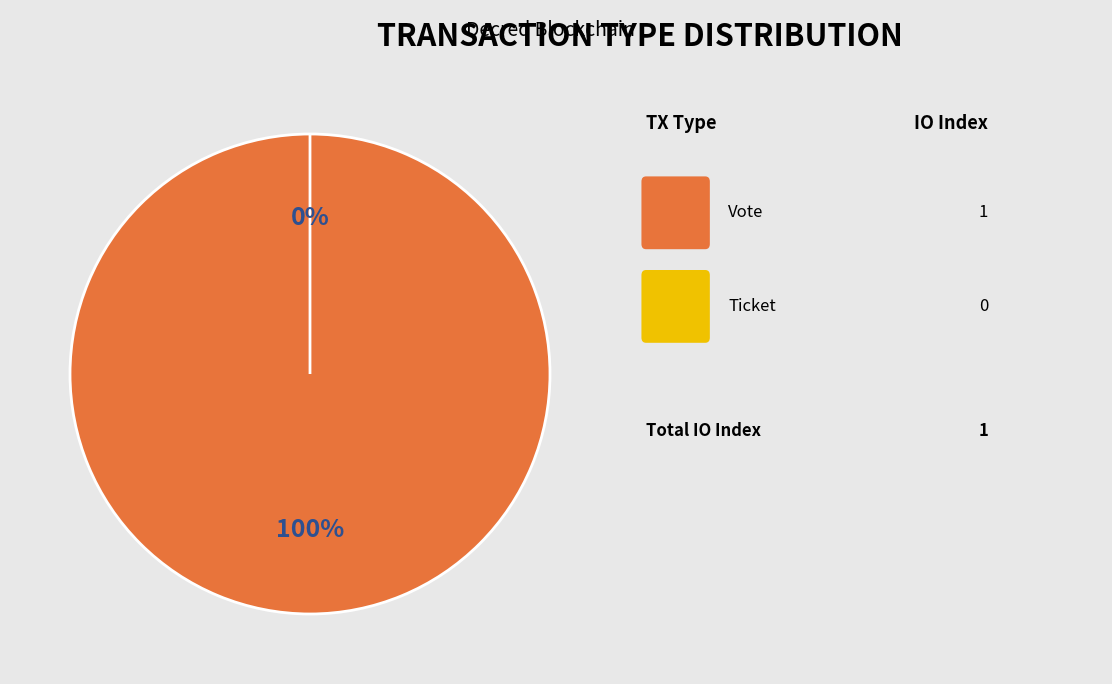

Is Vote the majority of the pie?

Yes